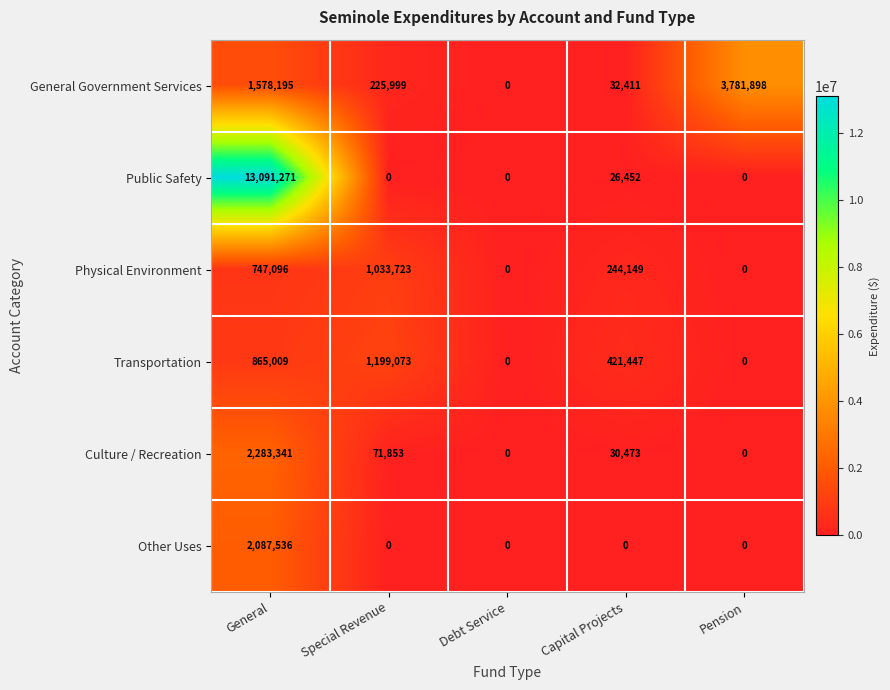

At which category is the sum across all series the highest?

General